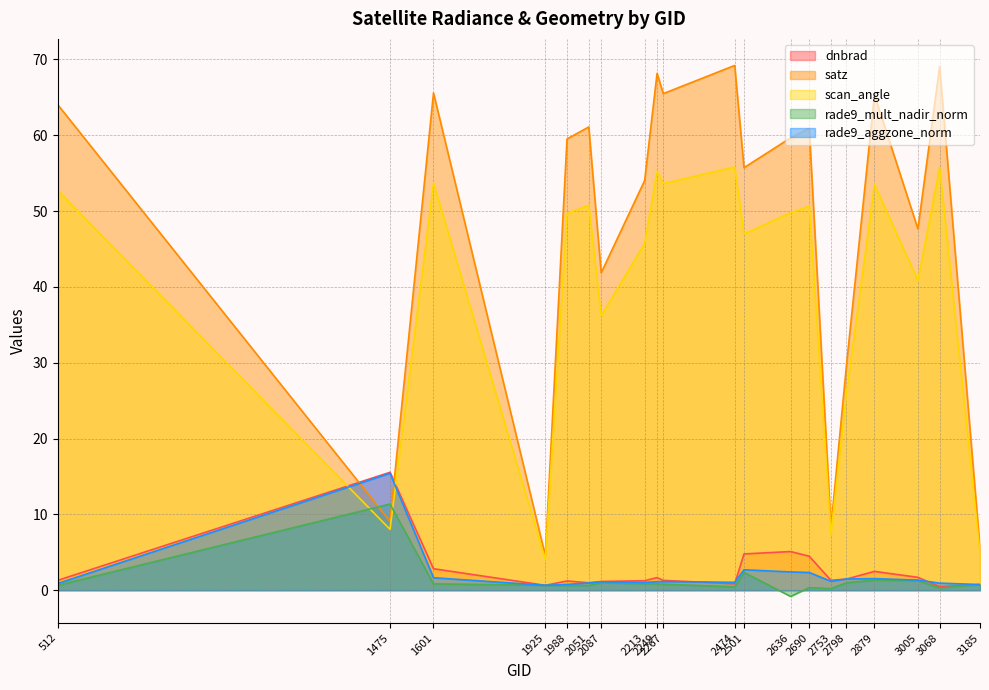

How many lines are shown in the chart?

5